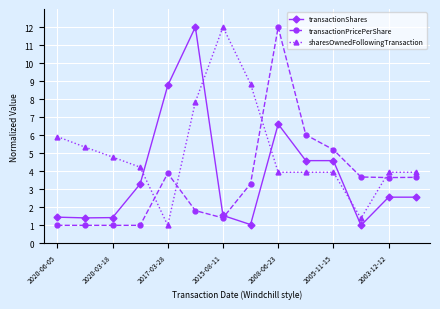

Count the number of data series in this chart.

3